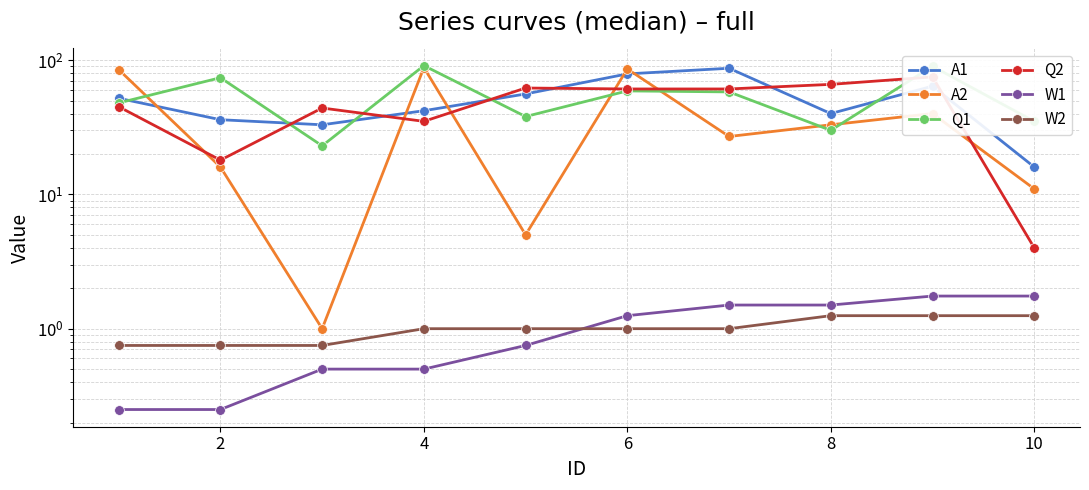

Is it true that Q1 equals 93.8 at 12?

False